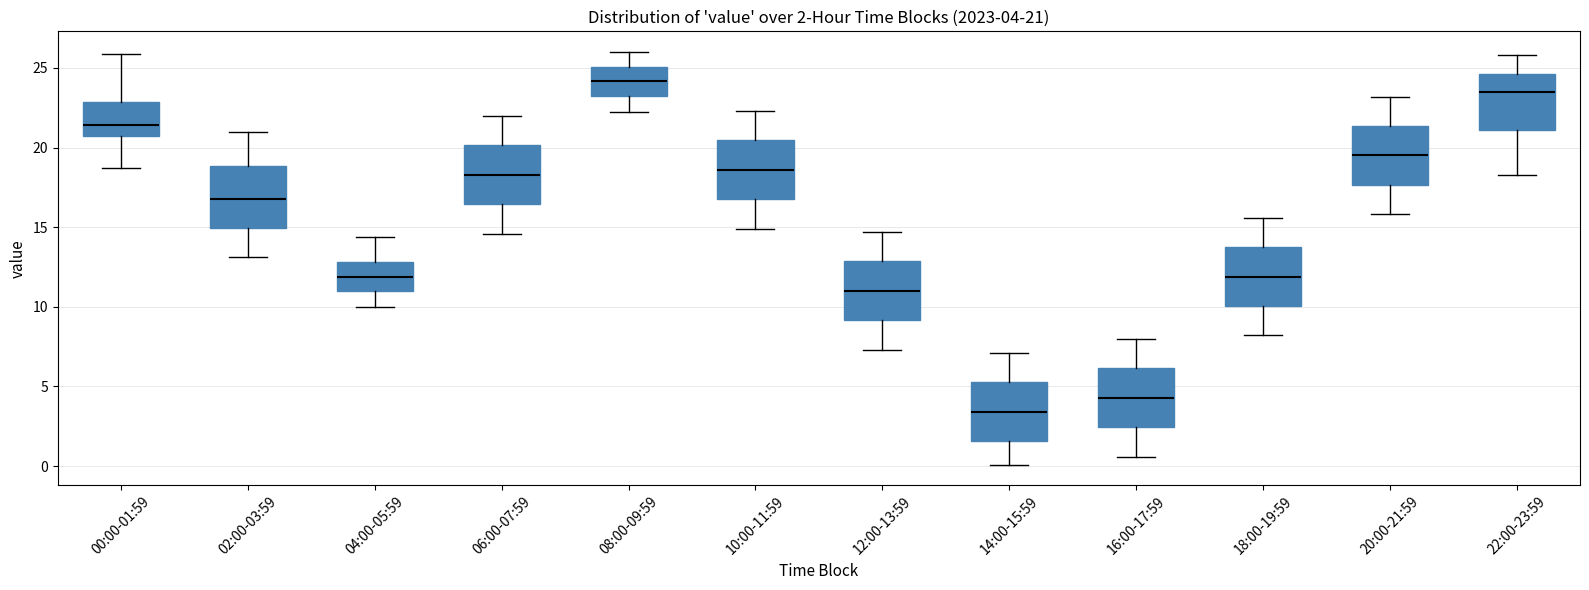

Which box's median line is the highest?

08:00-09:59